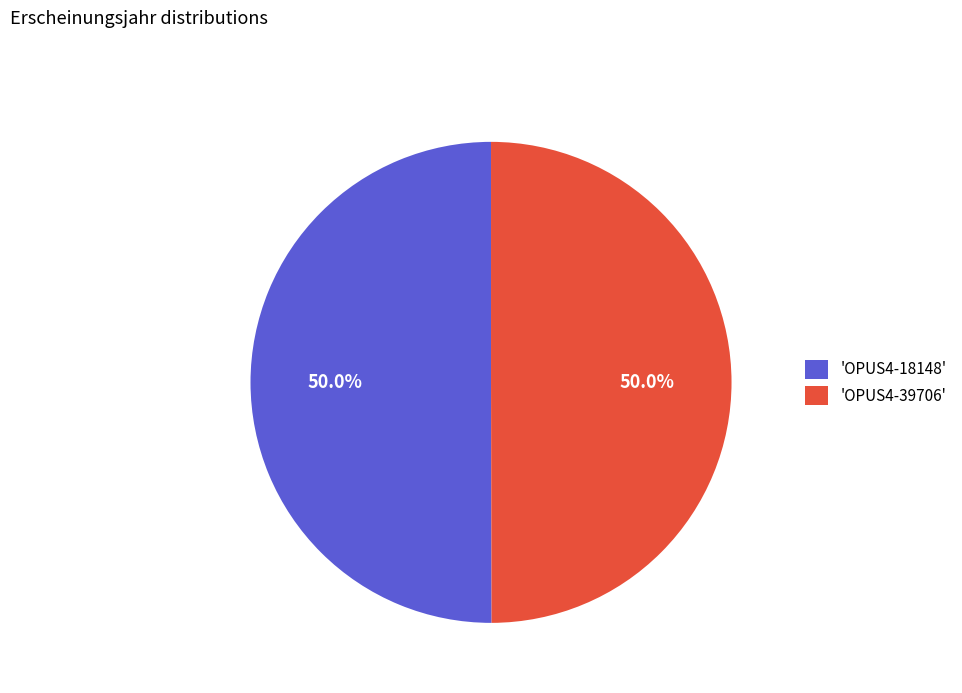

What portion of the pie excludes 'OPUS4-39706'?

50.0%